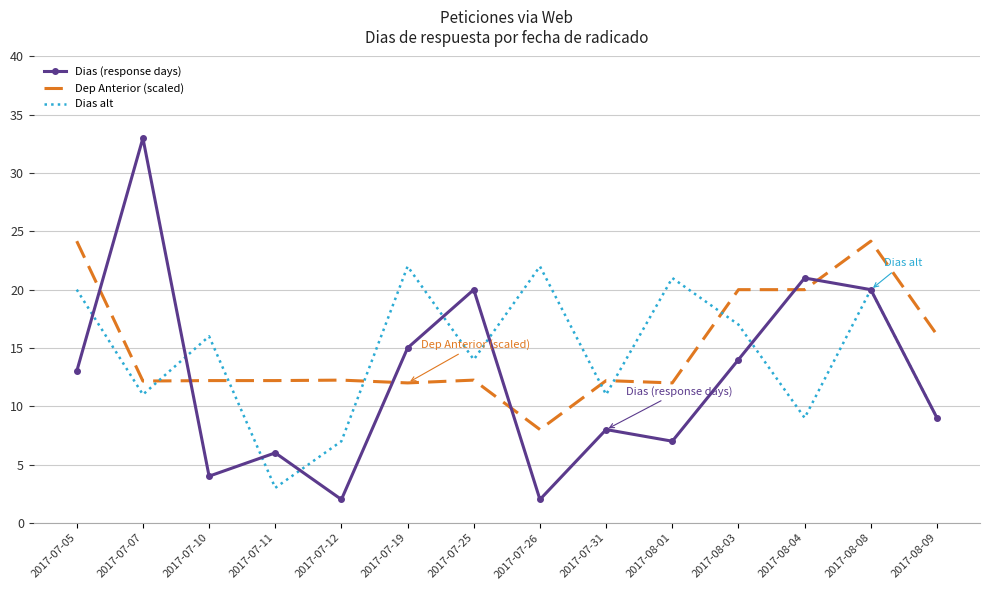

What position from the left is 2017-07-26?

8